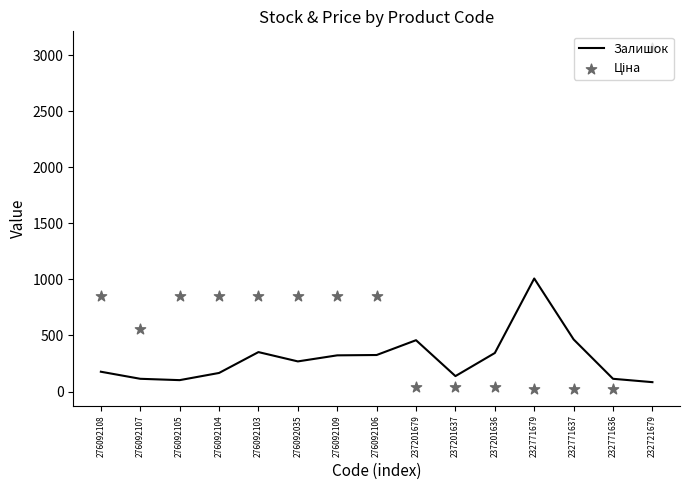

What is the total value across all series at 237201637?

179.1